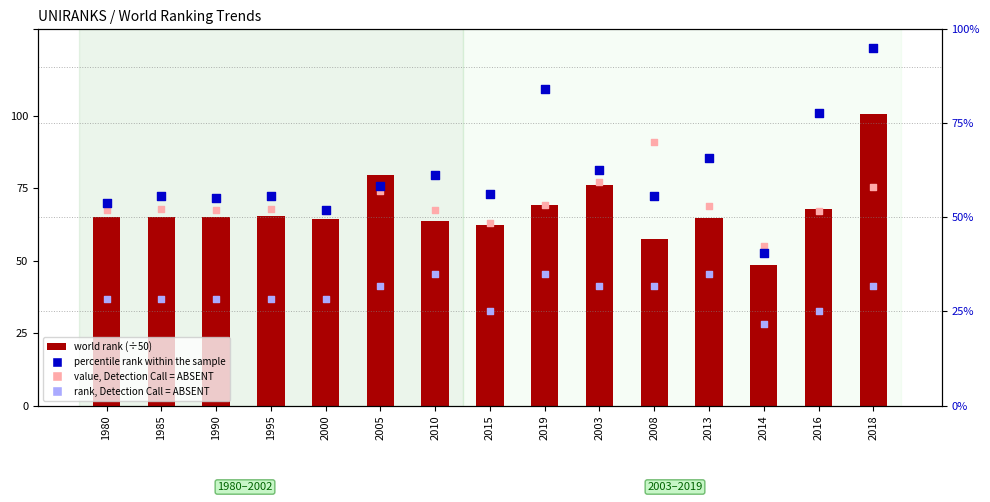

What is the total value across all series at 1995?

201.8